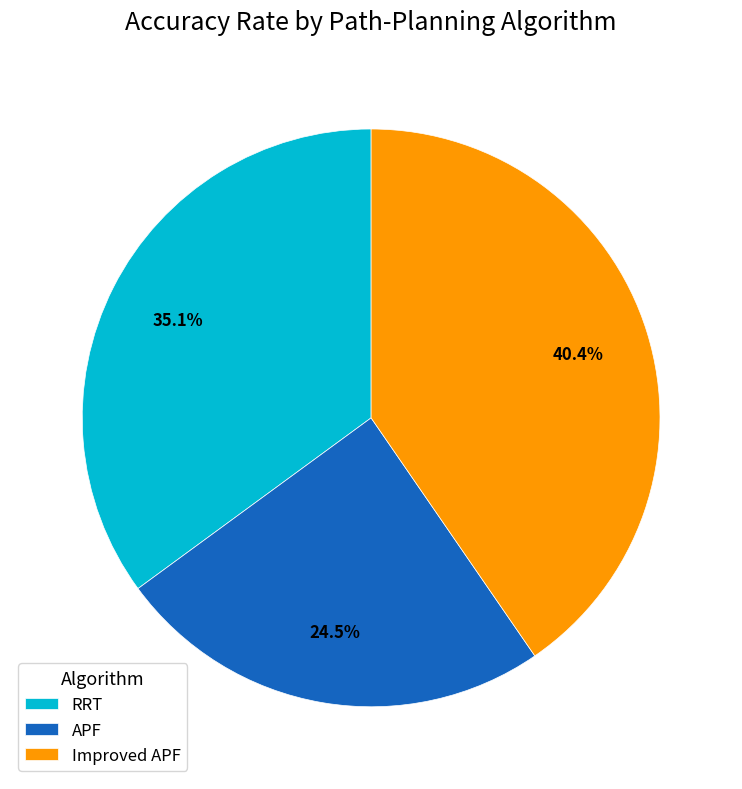

What is the smallest slice in the pie chart?

APF